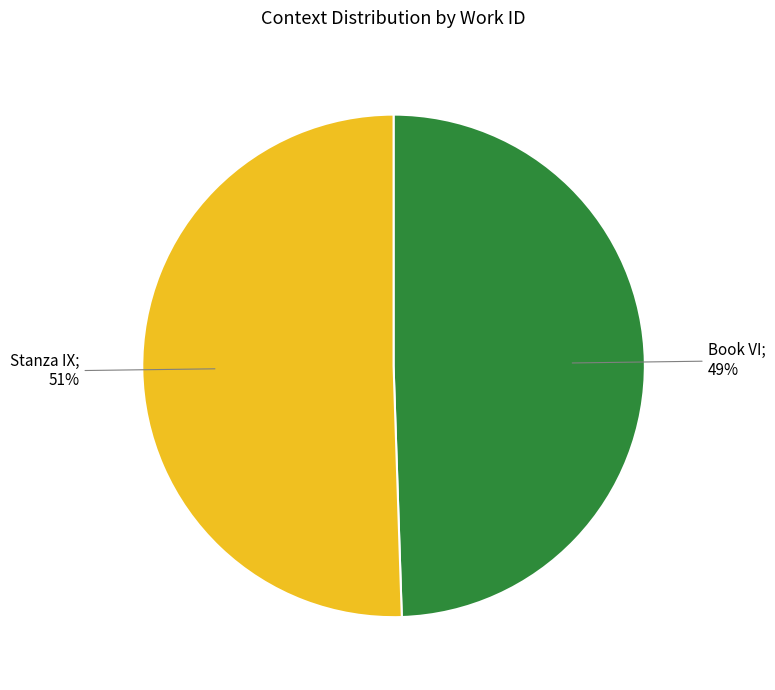

Is there any slice that represents more than half of the pie?

Yes